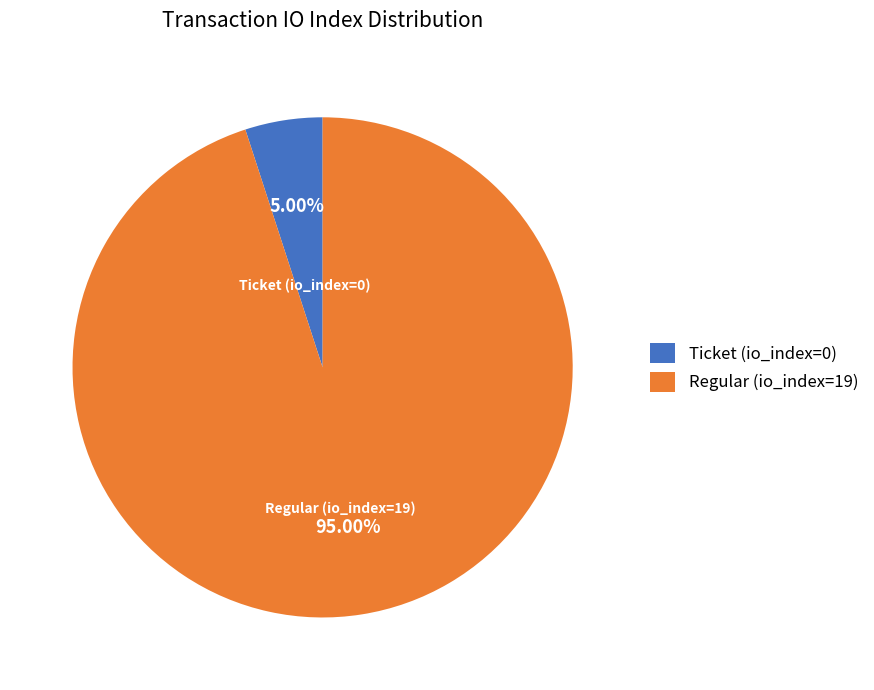

To the nearest percent, what is the combined percentage of Regular (io_index=19) and Ticket (io_index=0)?

100%